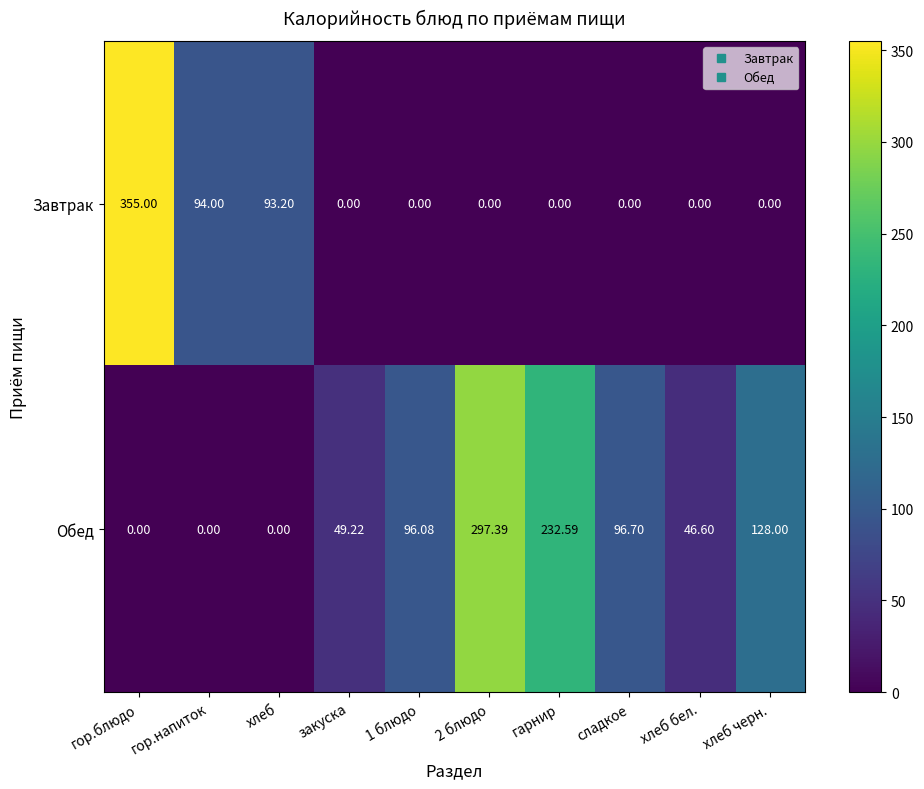

Which label corresponds to the largest value in the chart?

гор.блюдо